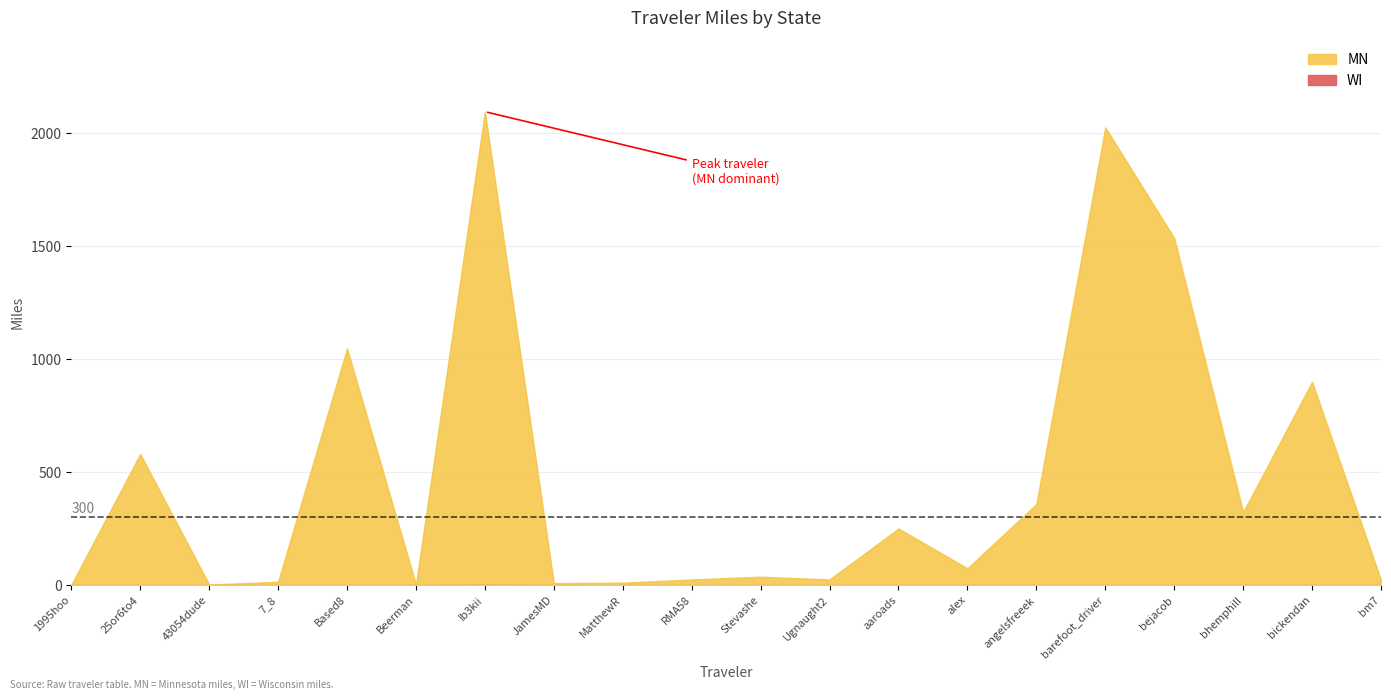

Reading left to right, what are all the values shown in this chart?

MN: 1995hoo=1.5	25or6to4=580.8	43054dude=2.7	7_8=15.1	Based8=1047.8	Beerman=3.0	Ib3kii=2095.4	JamesMD=8.9	MatthewR=11.1	RMA58=25.2	Stevashe=37.2	Ugnaught2=25.2	aaroads=250.7	alex=74.7	angelsfreeek=358.6	barefoot_driver=2025.9	bejacob=1536.2	bhemphill=323.5	bickendan=900.1	bm7=22.5
WI: 1995hoo=0.0	25or6to4=0.0	43054dude=0.0	7_8=0.0	Based8=0.0	Beerman=0.0	Ib3kii=0.5	JamesMD=0.0	MatthewR=0.0	RMA58=0.0	Stevashe=0.0	Ugnaught2=0.0	aaroads=0.0	alex=0.0	angelsfreeek=0.0	barefoot_driver=0.0	bejacob=0.0	bhemphill=0.0	bickendan=0.0	bm7=0.0